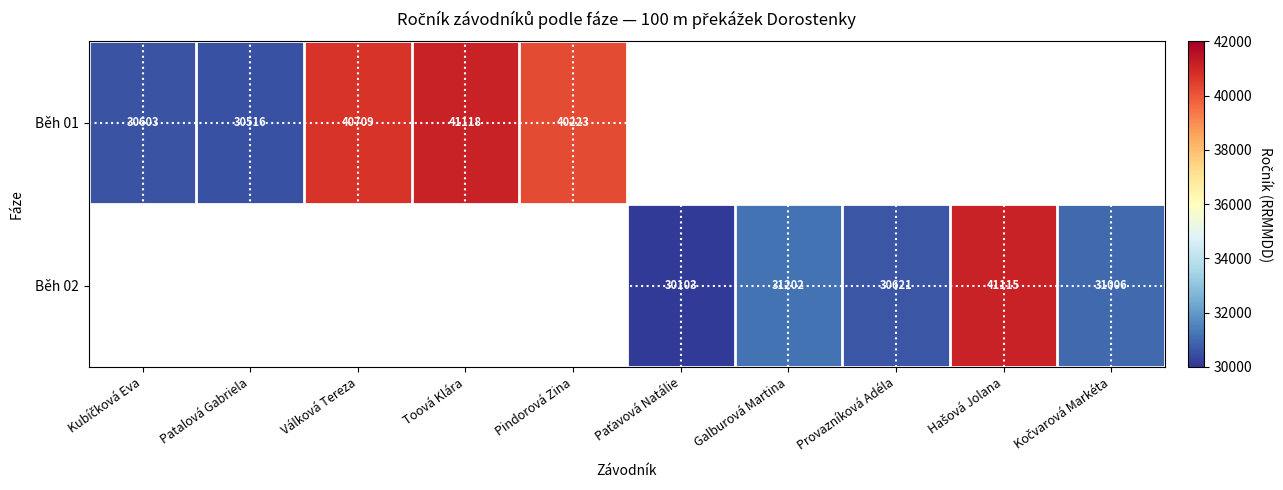

Which label corresponds to the largest value in the chart?

Toová Klára